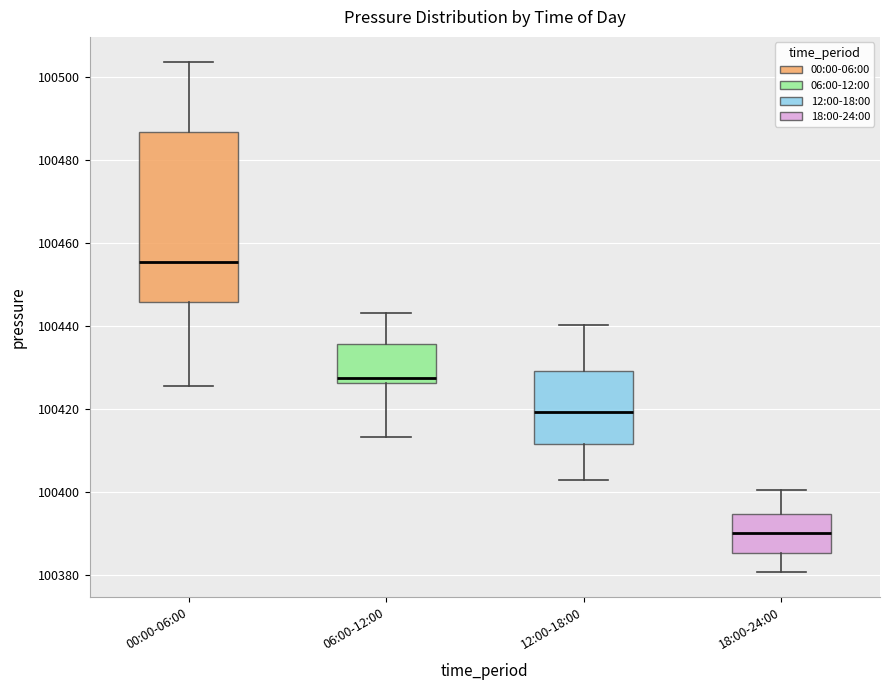

Reading left to right, transcribe this box plot: for each box, give where its median line is, the range the box spans, and where its two whiskers end, as read against the y-axis. The values are not printed on the chart, so give them approximately, as read against the axis.

00:00-06:00: median 100456, box 100446 to 100486, whiskers 100426 to 100504
06:00-12:00: median 100428, box 100426 to 100436, whiskers 100414 to 100444
12:00-18:00: median 100420, box 100412 to 100430, whiskers 100402 to 100440
18:00-24:00: median 100390, box 100386 to 100394, whiskers 100380 to 100400